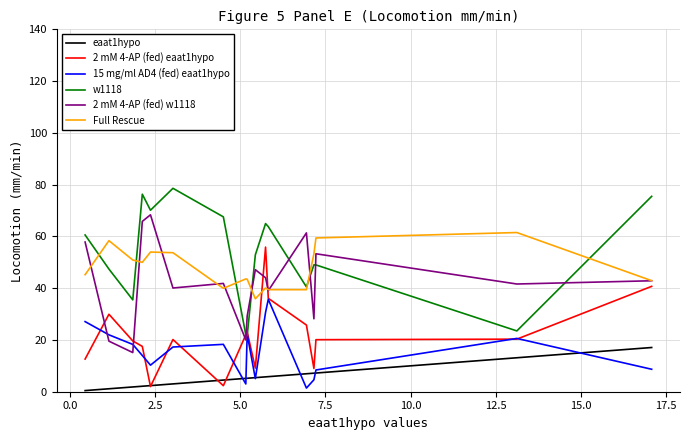

What is the maximum value shown in the chart?

78.6